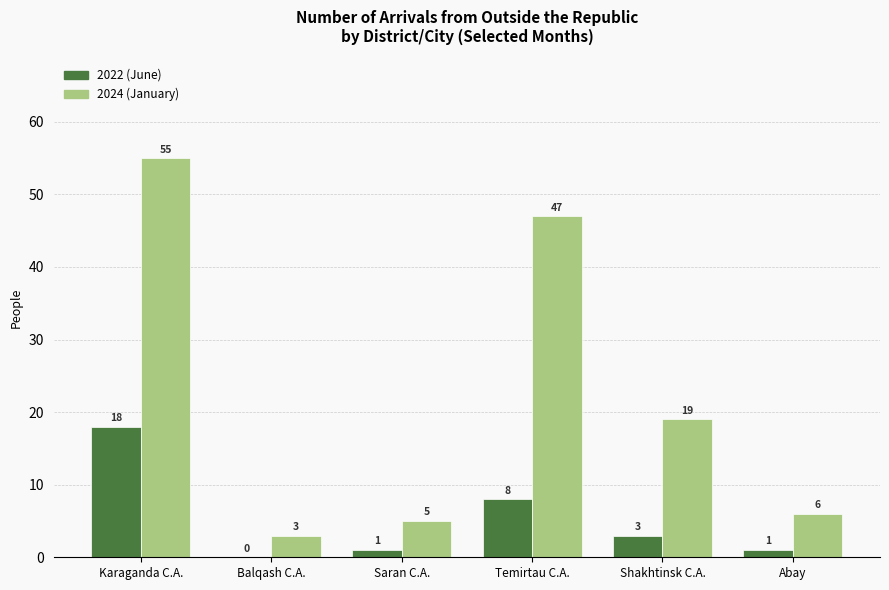

Is it true that 2024 (January) equals 47 at Temirtau C.A.?

True